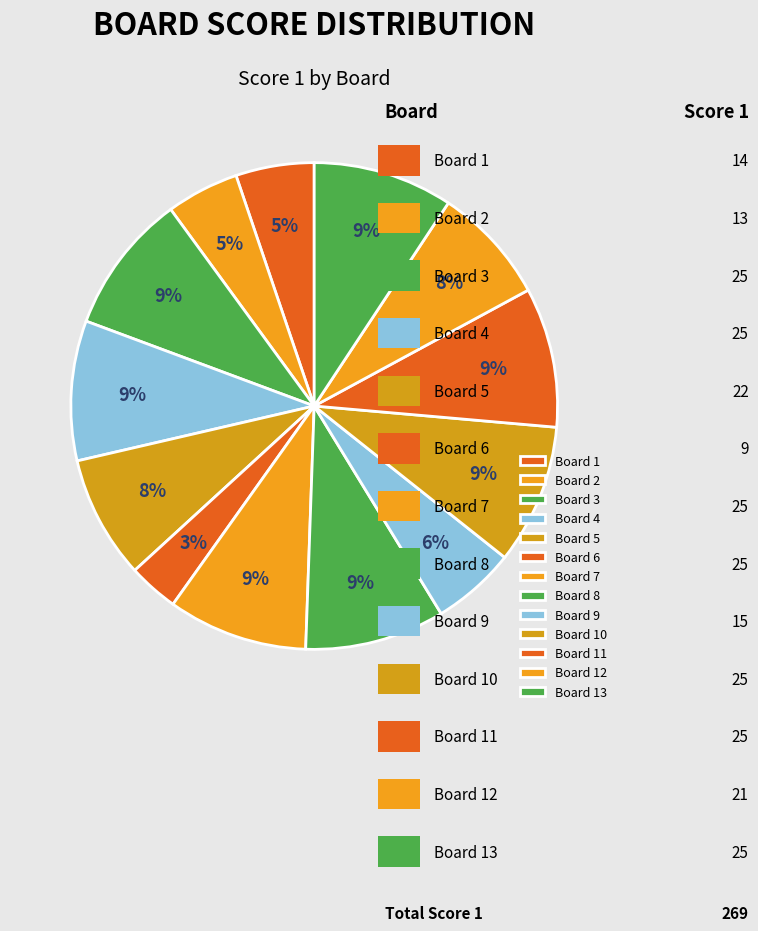

Count the number of slices in the pie.

13